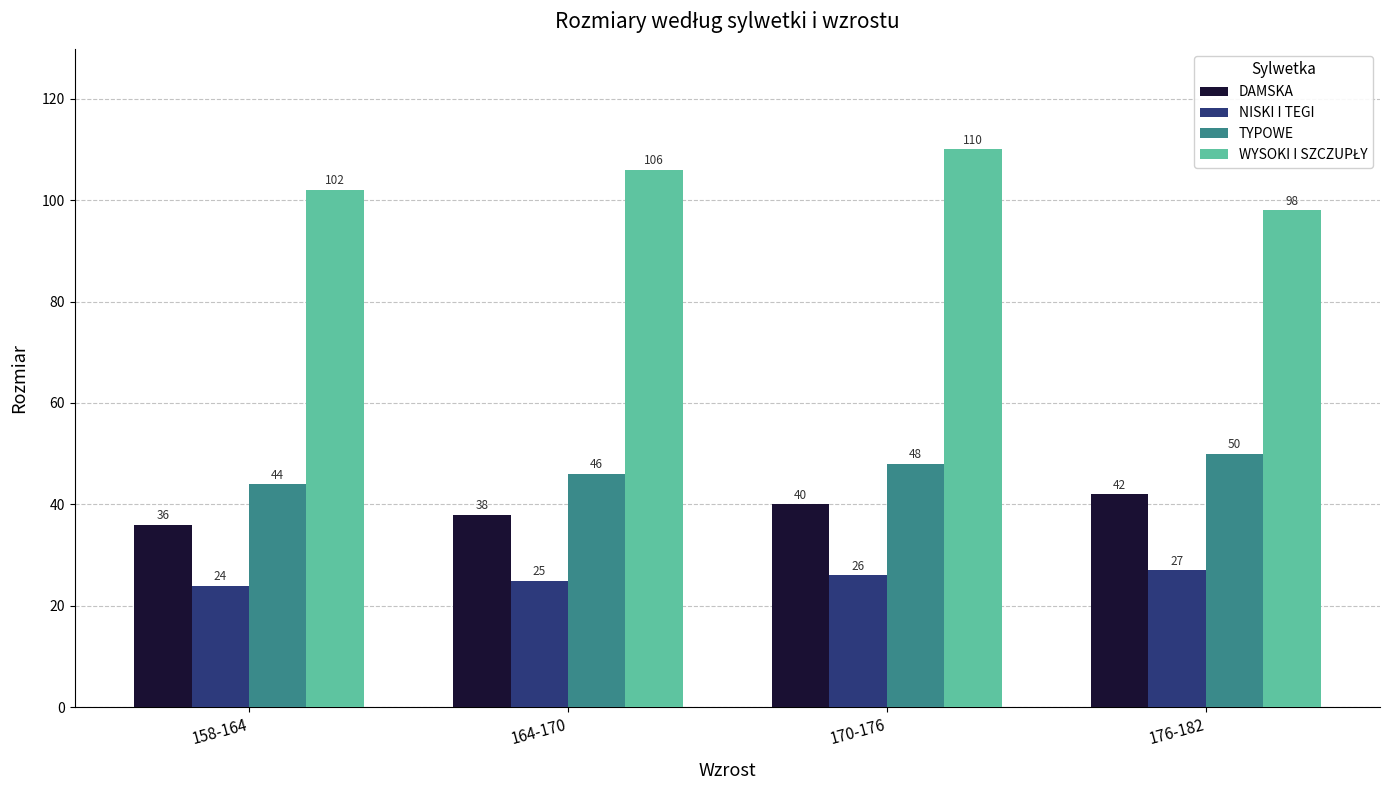

True or false: TYPOWE has a value of 73 at 158-164.

False